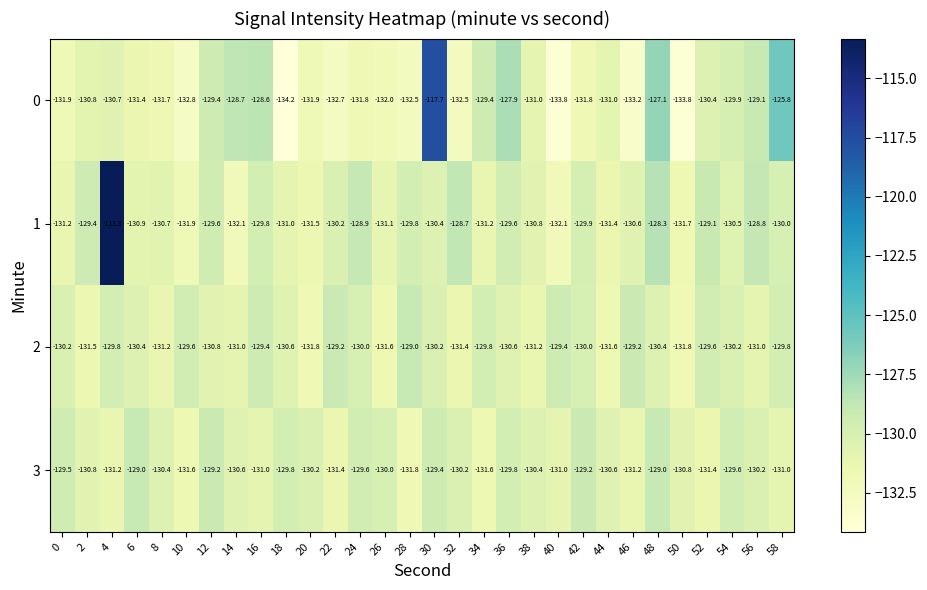

What is the sum of the 1 values at 54 and 8?

-261.2